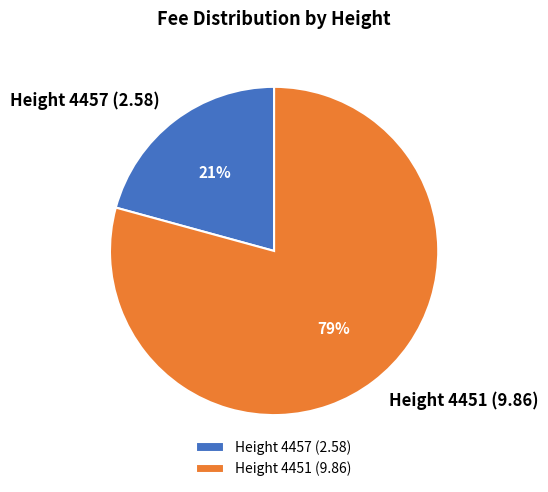

What is the ratio of the value at Height 4457 (2.58) to the value at Height 4451 (9.86)?

0.3